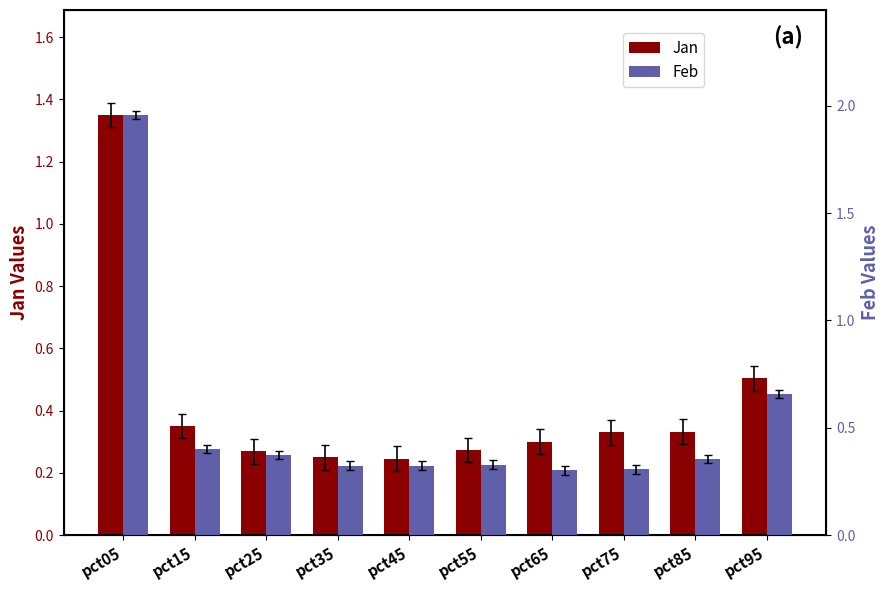

Is the value of Jan at pct65 greater than the value of Feb at pct55?

No